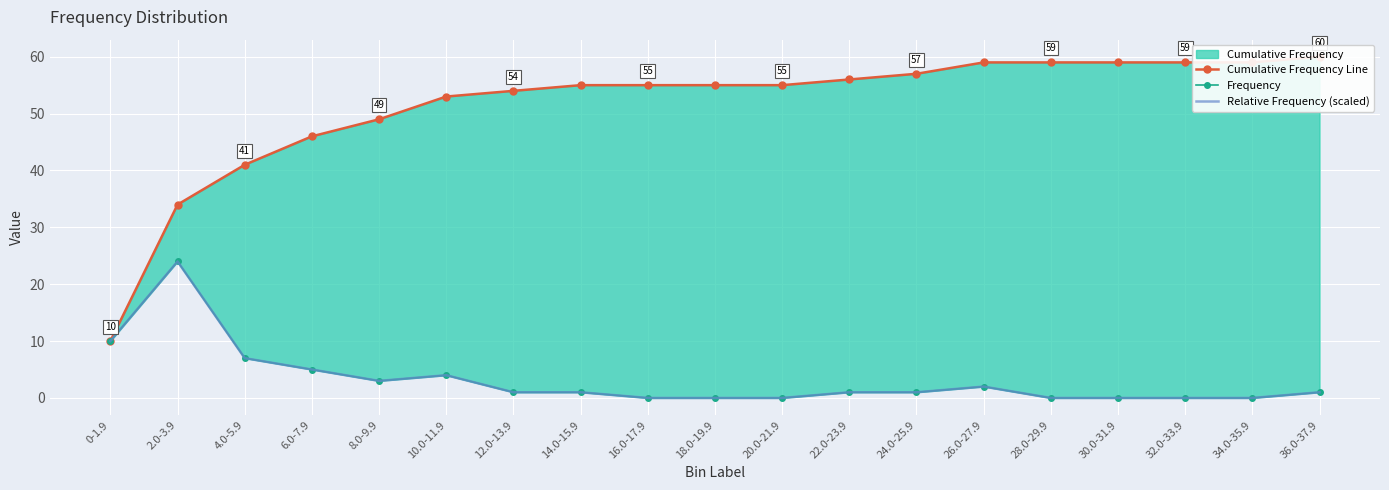

What is the total value across all series at 4.0-5.9?

55